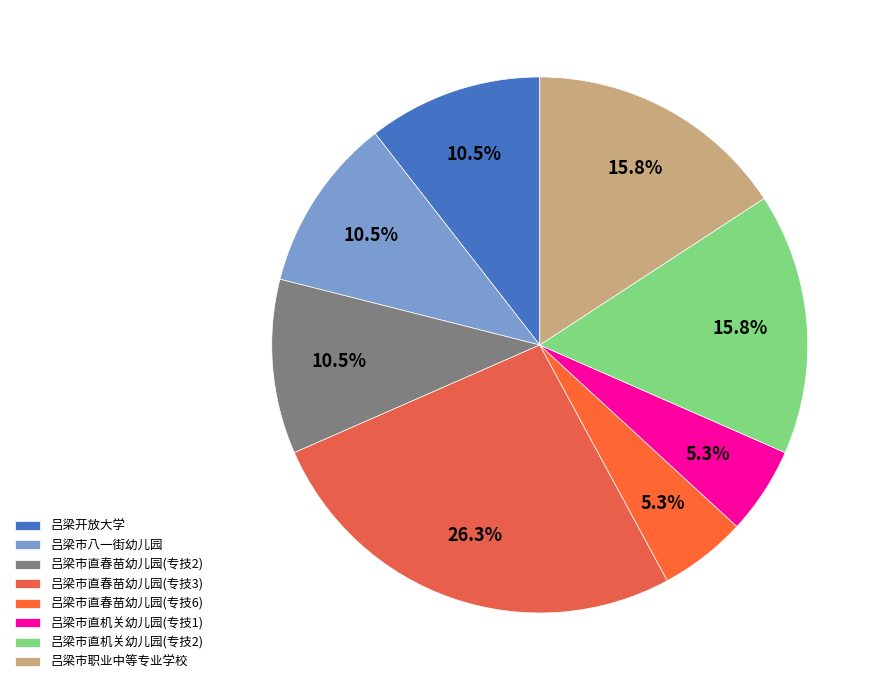

Which slice is the largest?

吕梁市直春苗幼儿园(专技3)